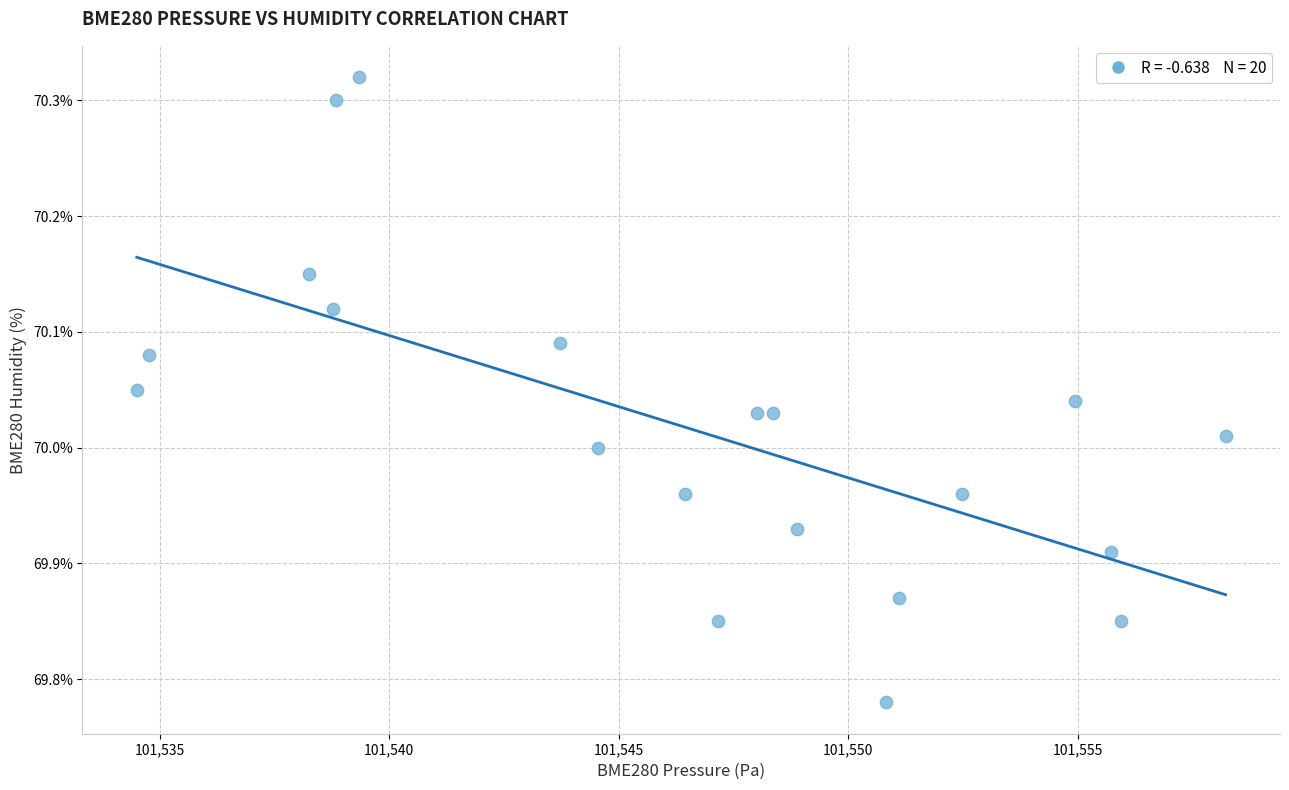

What is the range of X values (max minus min)?

23.7